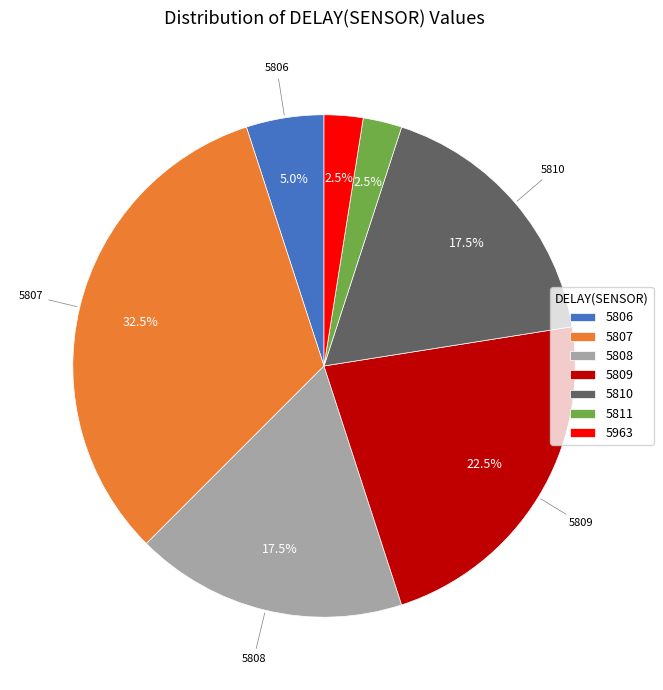

What is the ratio of the value at 5809 to the value at 5808?

1.3